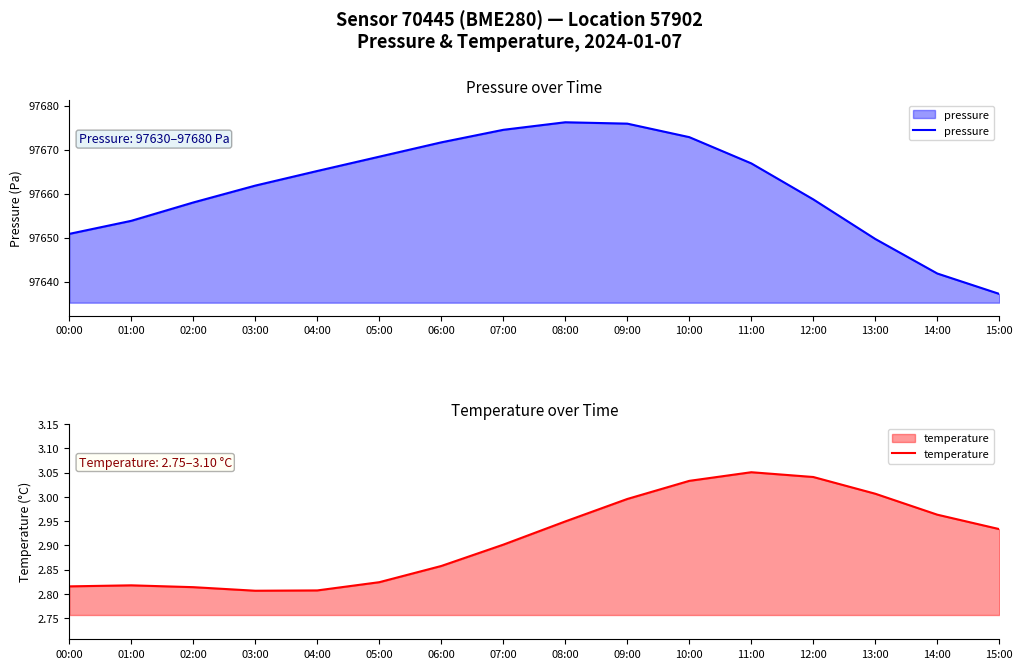

What is the maximum value for pressure?

97676.2